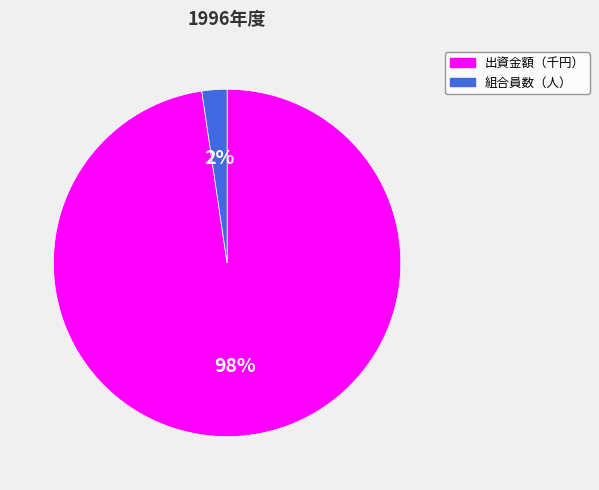

What percentage is the 出資金額（千円） slice, to the nearest percent?

98%